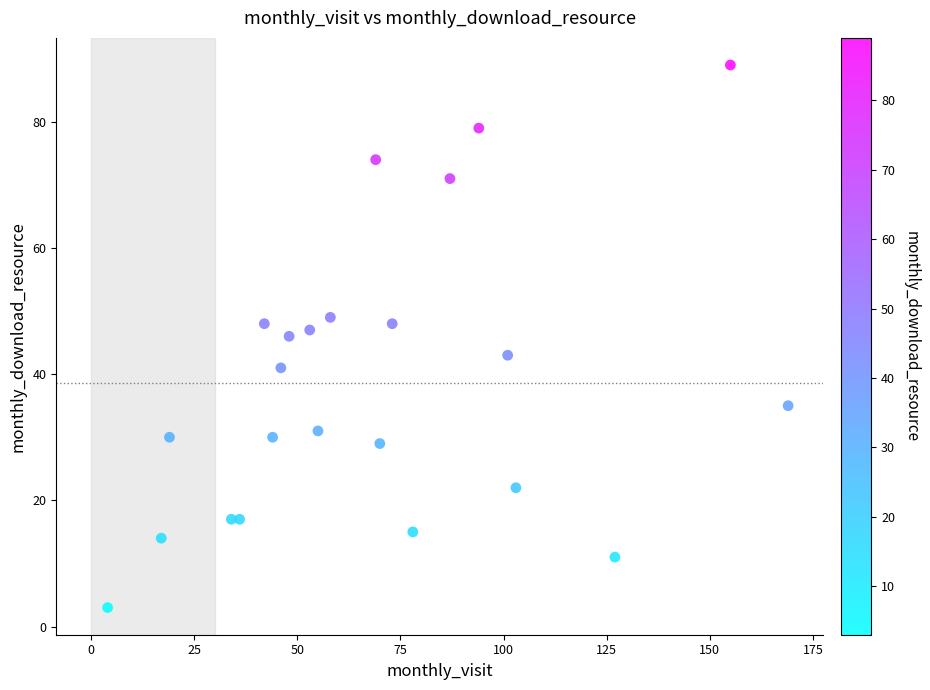

What is the range of Y values (max minus min)?

86